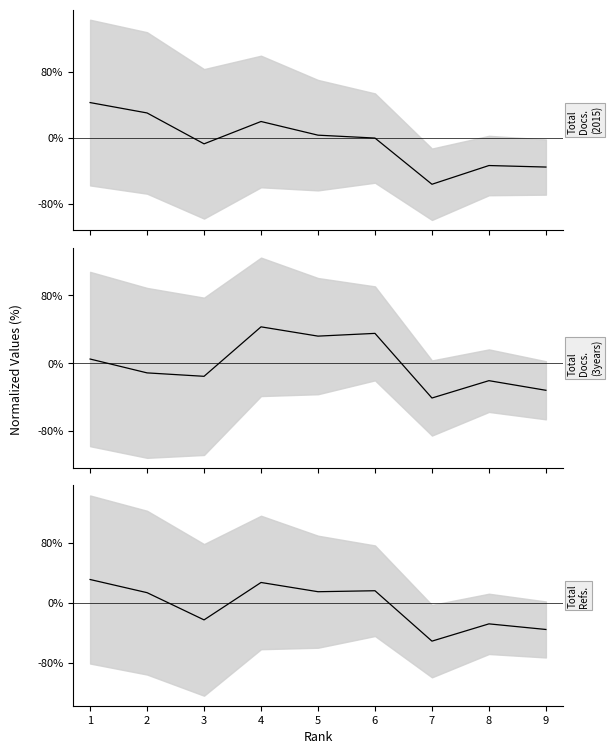

What is the value of the Total Refs. (trend) point at the 2nd from the left?

13.5